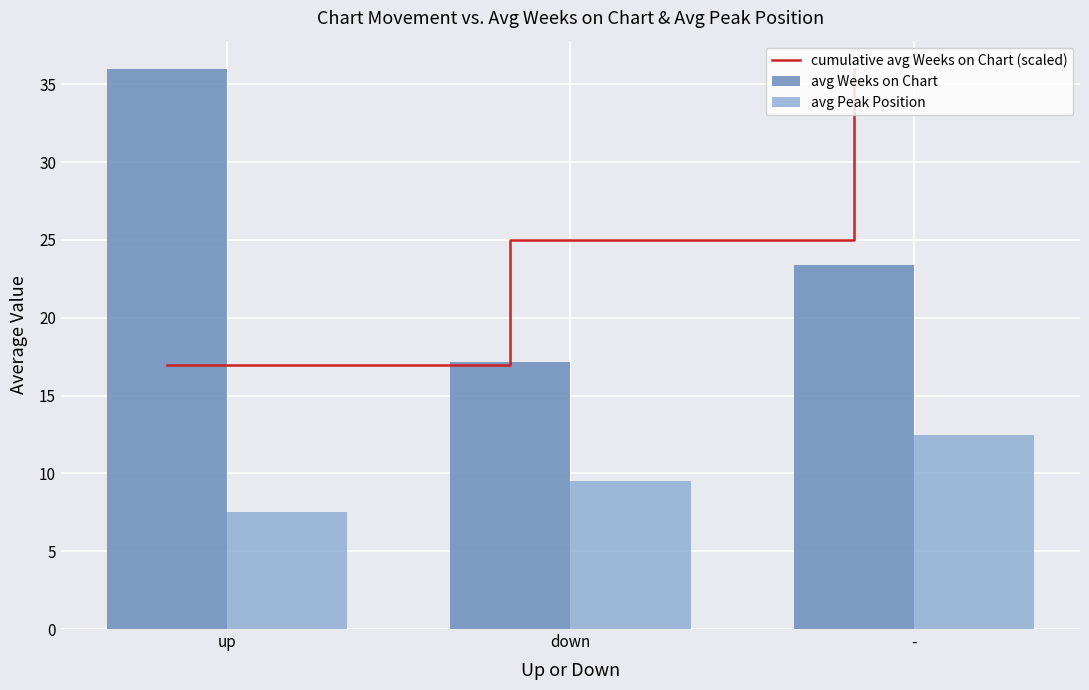

Reading left to right, list all the values displayed in this chart.

cumulative avg Weeks on Chart (scaled): up=16.9	down=25.0	-=36.0
avg Weeks on Chart: up=36.0	down=17.2	-=23.4
avg Peak Position: up=7.5	down=9.5	-=12.4